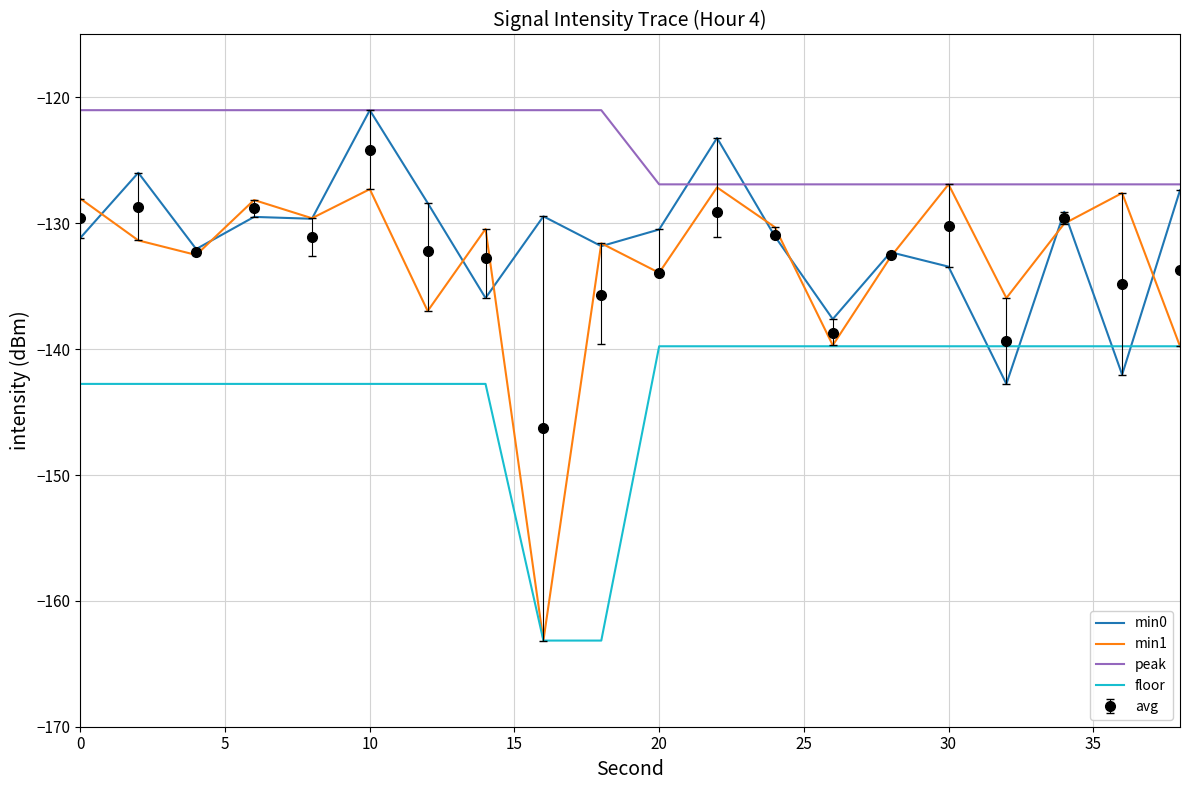

What is the difference between the maximum and second lowest values in the floor series?

23.4